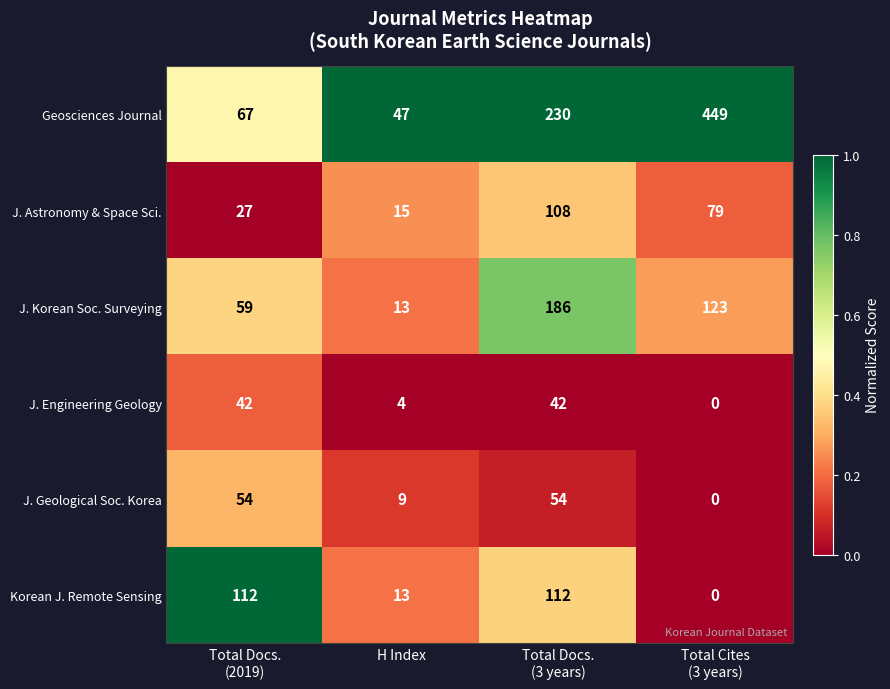

Which series has the widest spread of values?

Geosciences Journal